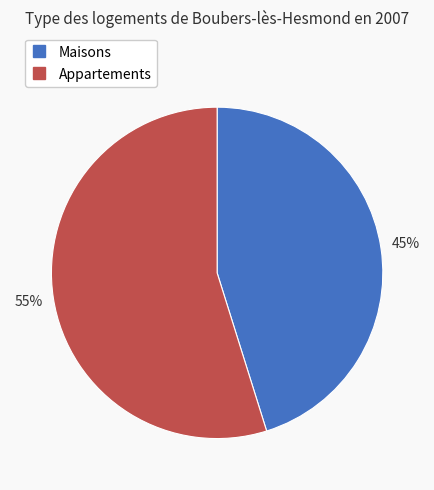

Is there any slice that represents more than half of the pie?

Yes